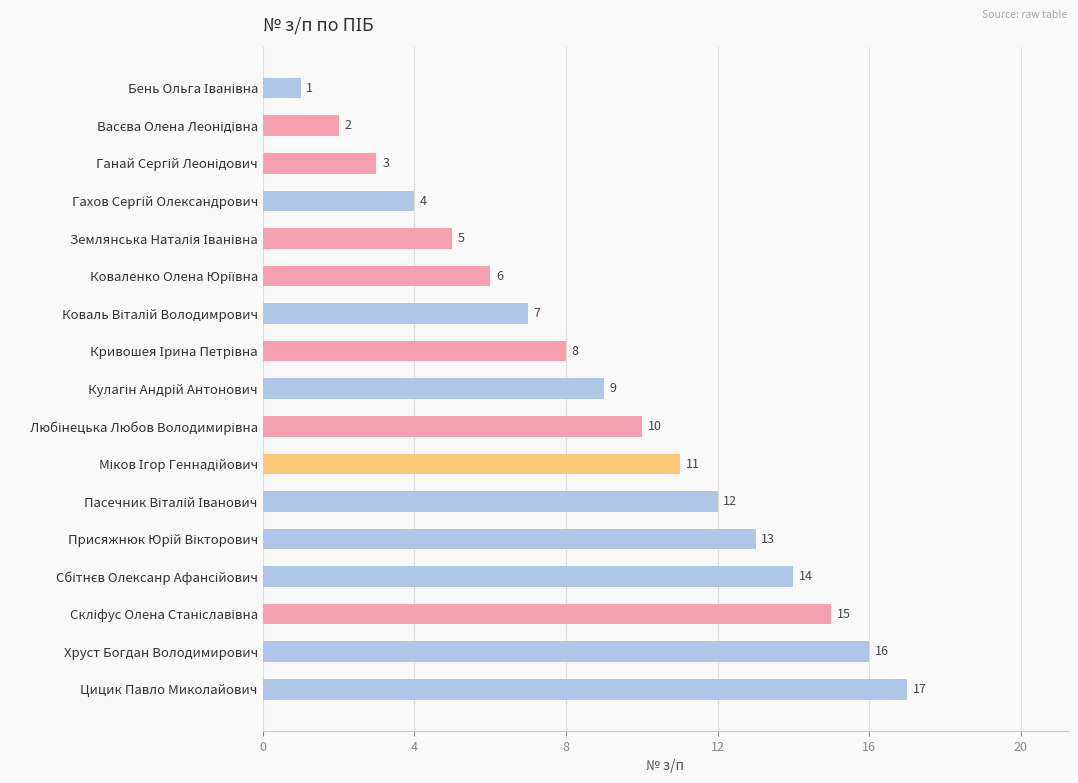

True or false: the data shows 16 at Хруст Богдан Володимирович.

True